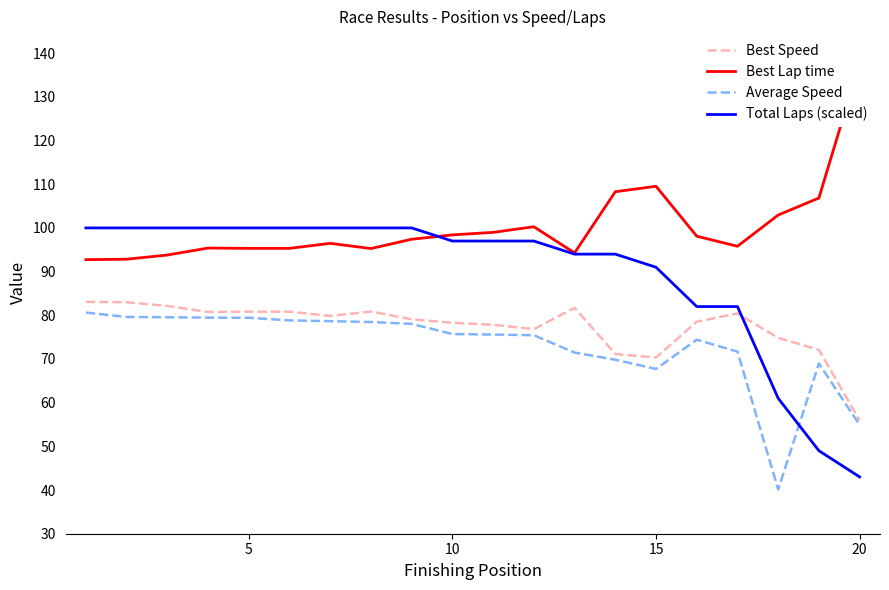

Is it true that Average Speed equals 17.9 at 15?

False